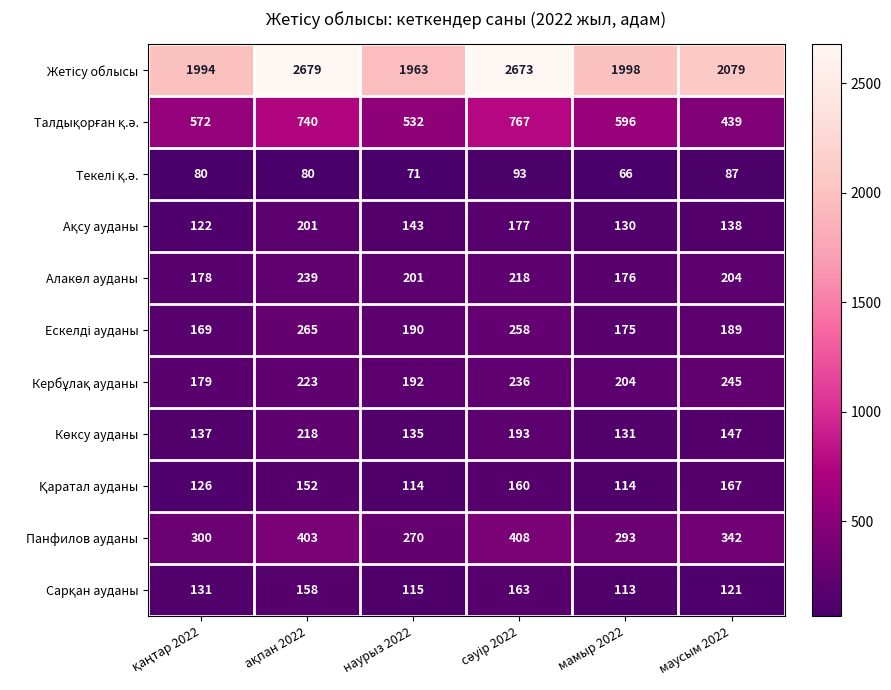

What is the total value across all series at маусым 2022?

4158